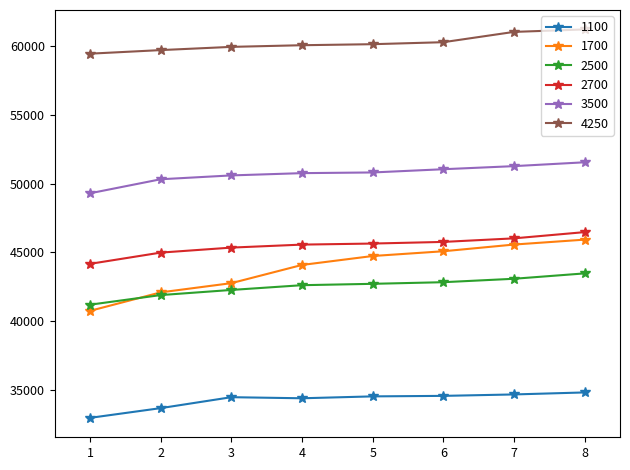

What is the value of the 1100 point at the 3rd from the left?

34454